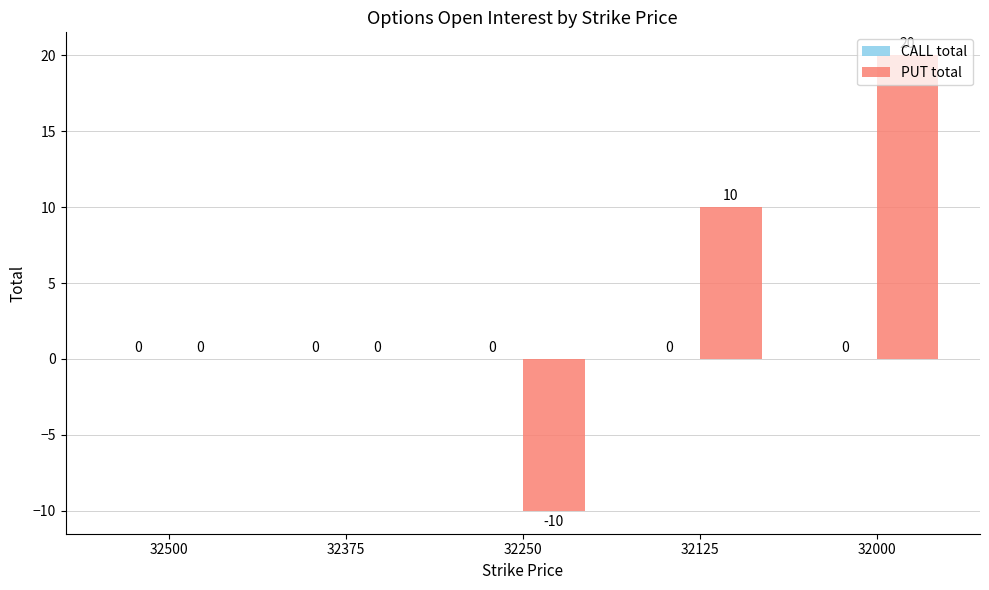

What is the maximum value shown in the chart?

20